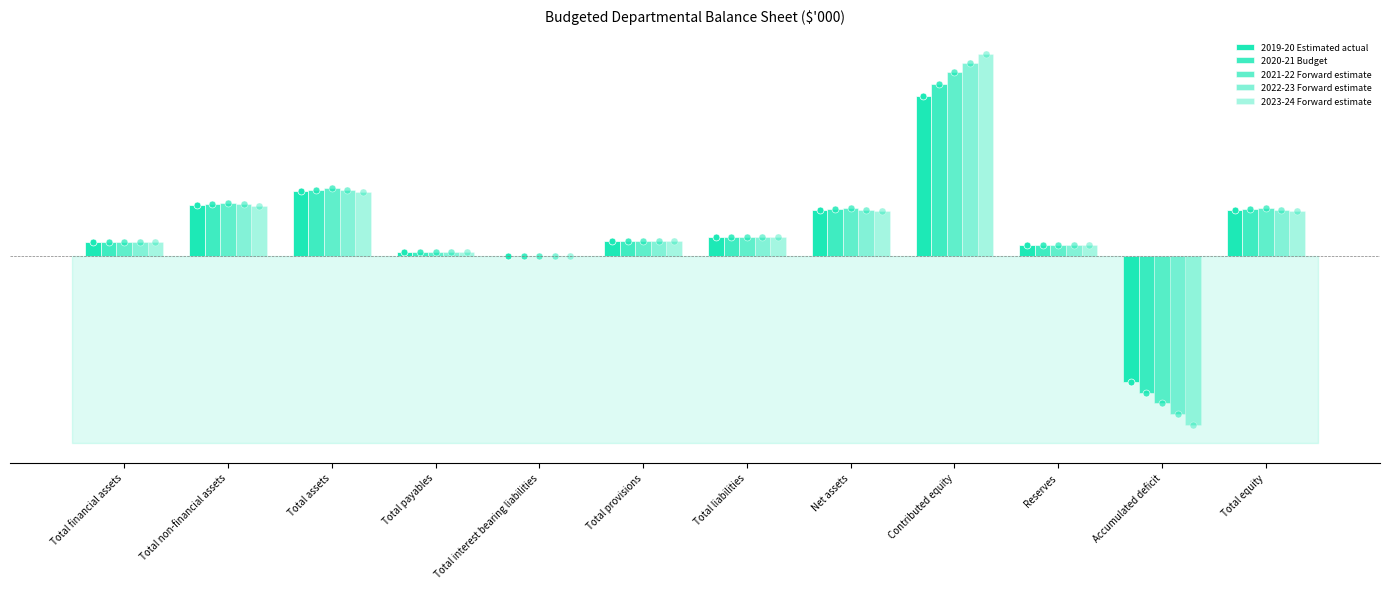

Which label corresponds to the smallest value in the chart?

Accumulated deficit